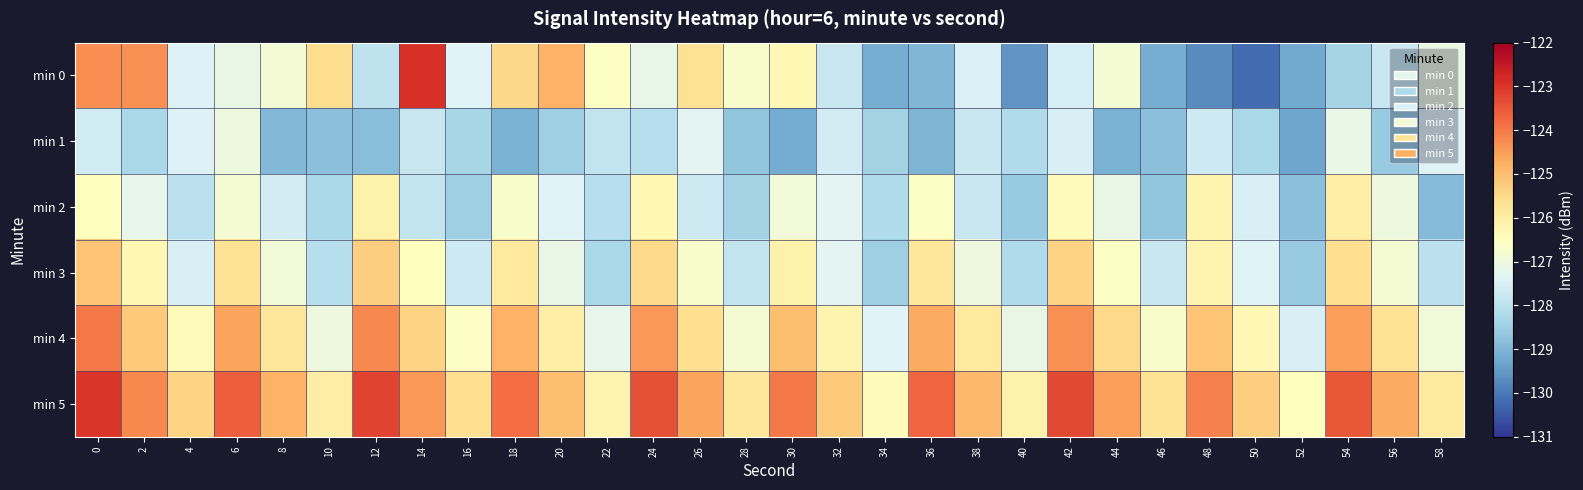

Reading left to right, transcribe all the data shown in this chart.

min 0: 0=-124.3	2=-124.3	4=-127.4	6=-127.1	8=-126.8	10=-125.6	12=-127.9	14=-122.9	16=-127.4	18=-125.5	20=-124.8	22=-126.6	24=-127.2	26=-125.7	28=-126.7	30=-126.3	32=-127.8	34=-129.2	36=-129.0	38=-127.4	40=-129.6	42=-127.6	44=-126.8	46=-129.2	48=-129.7	50=-130.2	52=-129.2	54=-128.4	56=-127.8	58=-127.0
min 1: 0=-127.7	2=-128.3	4=-127.4	6=-127.0	8=-128.9	10=-128.8	12=-128.8	14=-127.8	16=-128.3	18=-129.1	20=-128.5	22=-127.9	24=-128.1	26=-127.3	28=-128.7	30=-129.2	32=-127.6	34=-128.4	36=-129.0	38=-127.8	40=-128.2	42=-127.5	44=-129.1	46=-128.8	48=-127.7	50=-128.3	52=-129.3	54=-127.1	56=-128.6	58=-127.4
min 2: 0=-126.5	2=-127.2	4=-128.0	6=-126.8	8=-127.6	10=-128.3	12=-126.1	14=-127.9	16=-128.5	18=-126.7	20=-127.4	22=-128.1	24=-126.3	26=-127.7	28=-128.4	30=-126.9	32=-127.3	34=-128.2	36=-126.6	38=-127.8	40=-128.6	42=-126.4	44=-127.1	46=-128.7	48=-126.2	50=-127.5	52=-128.8	54=-126.0	56=-127.0	58=-128.9
min 3: 0=-125.1	2=-126.3	4=-127.5	6=-125.7	8=-126.9	10=-128.1	12=-125.3	14=-126.5	16=-127.7	18=-125.9	20=-127.1	22=-128.3	24=-125.5	26=-126.7	28=-127.9	30=-126.1	32=-127.3	34=-128.5	36=-125.8	38=-127.0	40=-128.2	42=-125.4	44=-126.6	46=-127.8	48=-126.2	50=-127.4	52=-128.6	54=-125.6	56=-126.8	58=-128.0
min 4: 0=-124.0	2=-125.2	4=-126.4	6=-124.6	8=-125.8	10=-127.0	12=-124.2	14=-125.4	16=-126.6	18=-124.8	20=-126.0	22=-127.2	24=-124.4	26=-125.6	28=-126.8	30=-125.0	32=-126.2	34=-127.4	36=-124.7	38=-125.9	40=-127.1	42=-124.3	44=-125.5	46=-126.7	48=-125.1	50=-126.3	52=-127.5	54=-124.5	56=-125.7	58=-126.9
min 5: 0=-123.0	2=-124.2	4=-125.4	6=-123.6	8=-124.8	10=-126.0	12=-123.2	14=-124.4	16=-125.6	18=-123.8	20=-125.0	22=-126.2	24=-123.4	26=-124.6	28=-125.8	30=-124.0	32=-125.2	34=-126.4	36=-123.7	38=-124.9	40=-126.1	42=-123.3	44=-124.5	46=-125.7	48=-124.1	50=-125.3	52=-126.5	54=-123.5	56=-124.7	58=-125.9